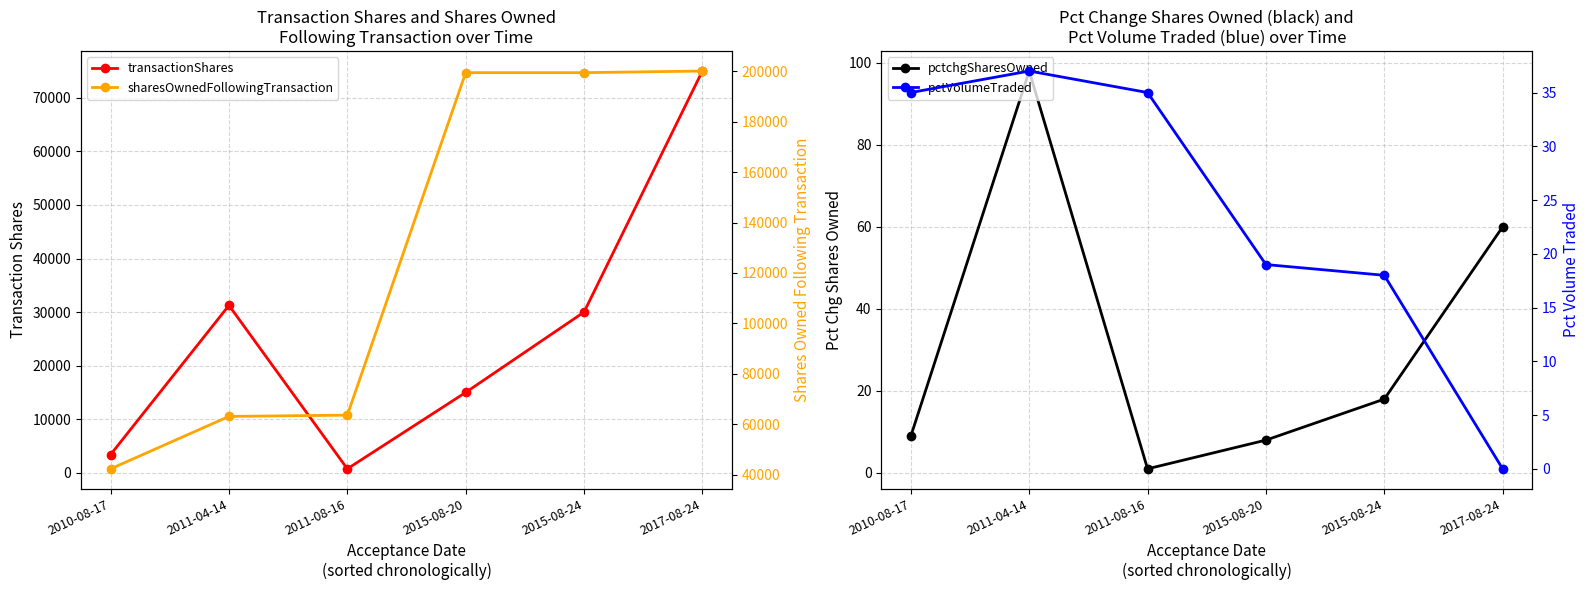

Count the number of data series in this chart.

4